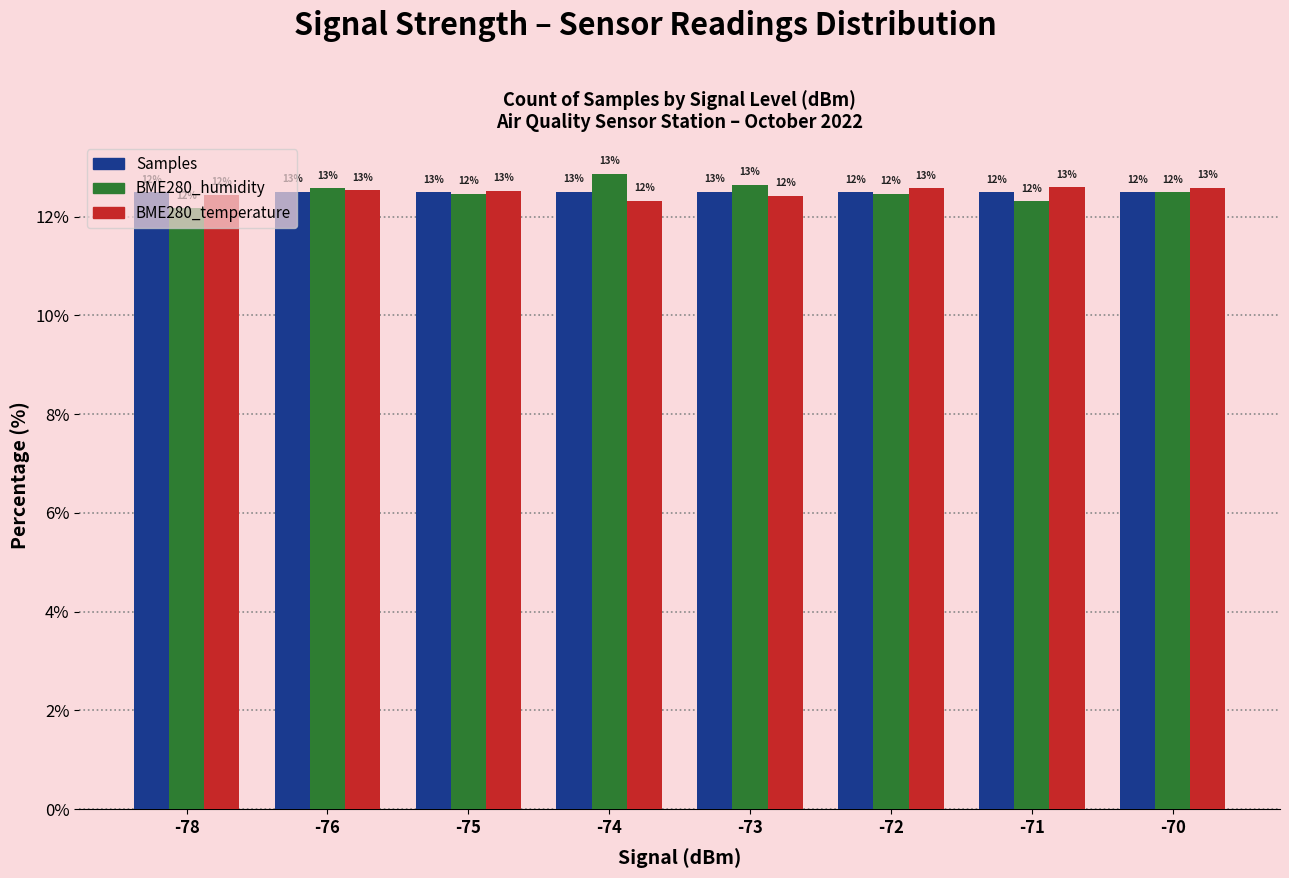

Which series has the widest spread of values?

BME280_humidity